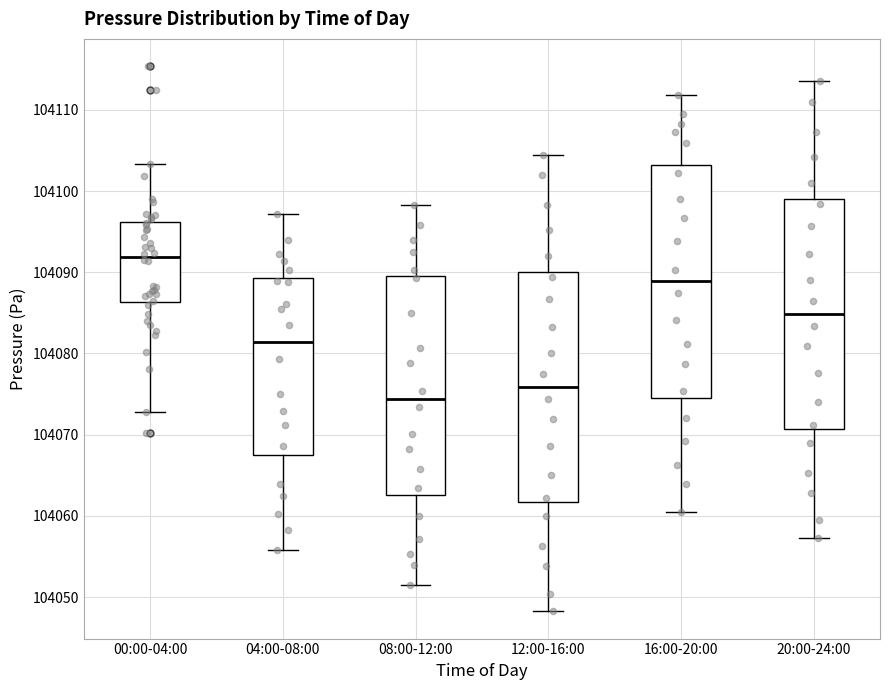

Which box has the lowest median line?

08:00-12:00